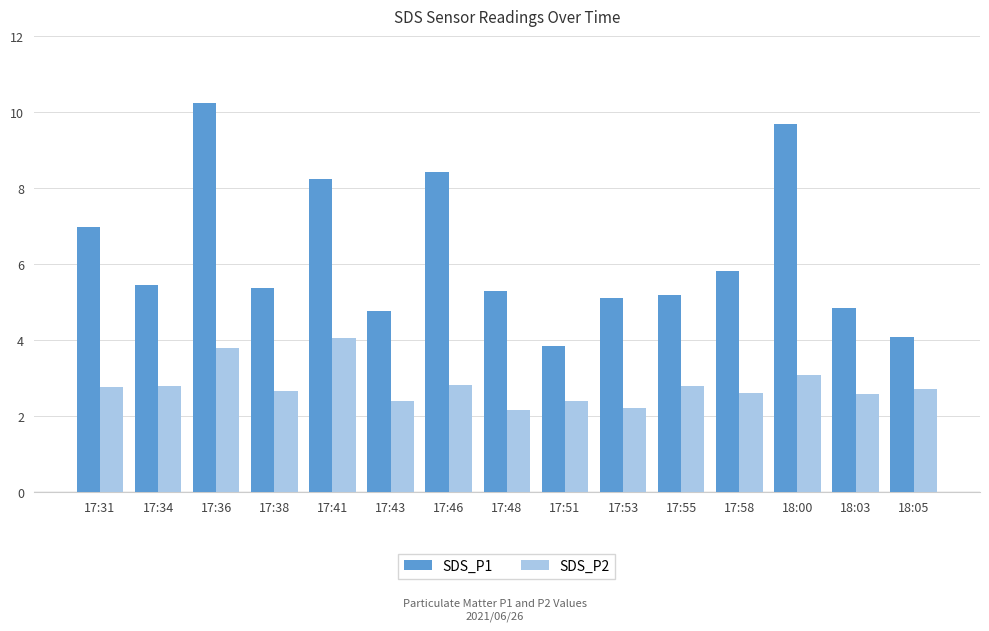

Is the value of SDS_P2 at 18:05 greater than the value of SDS_P1 at 17:41?

No